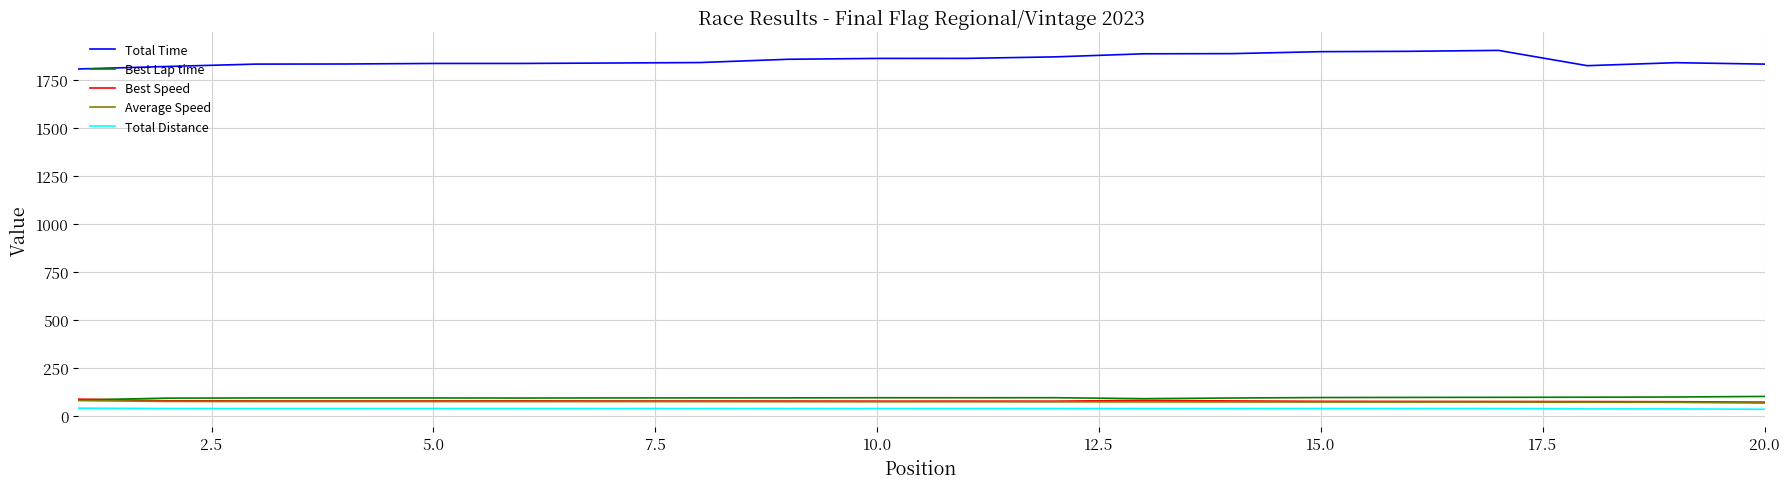

Which series has the largest total across all categories?

Total Time